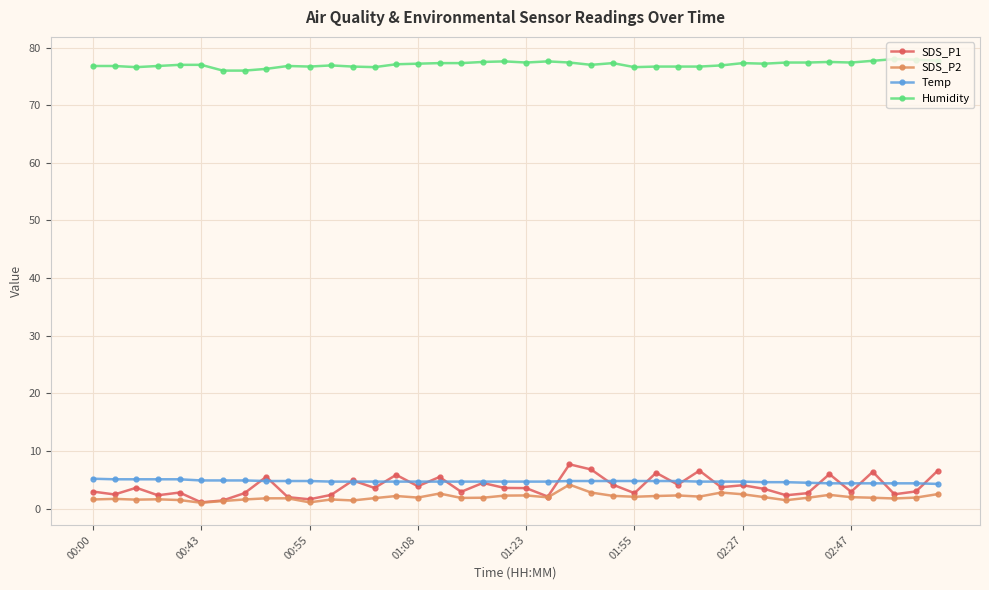

What is the maximum value for Temp?

5.2